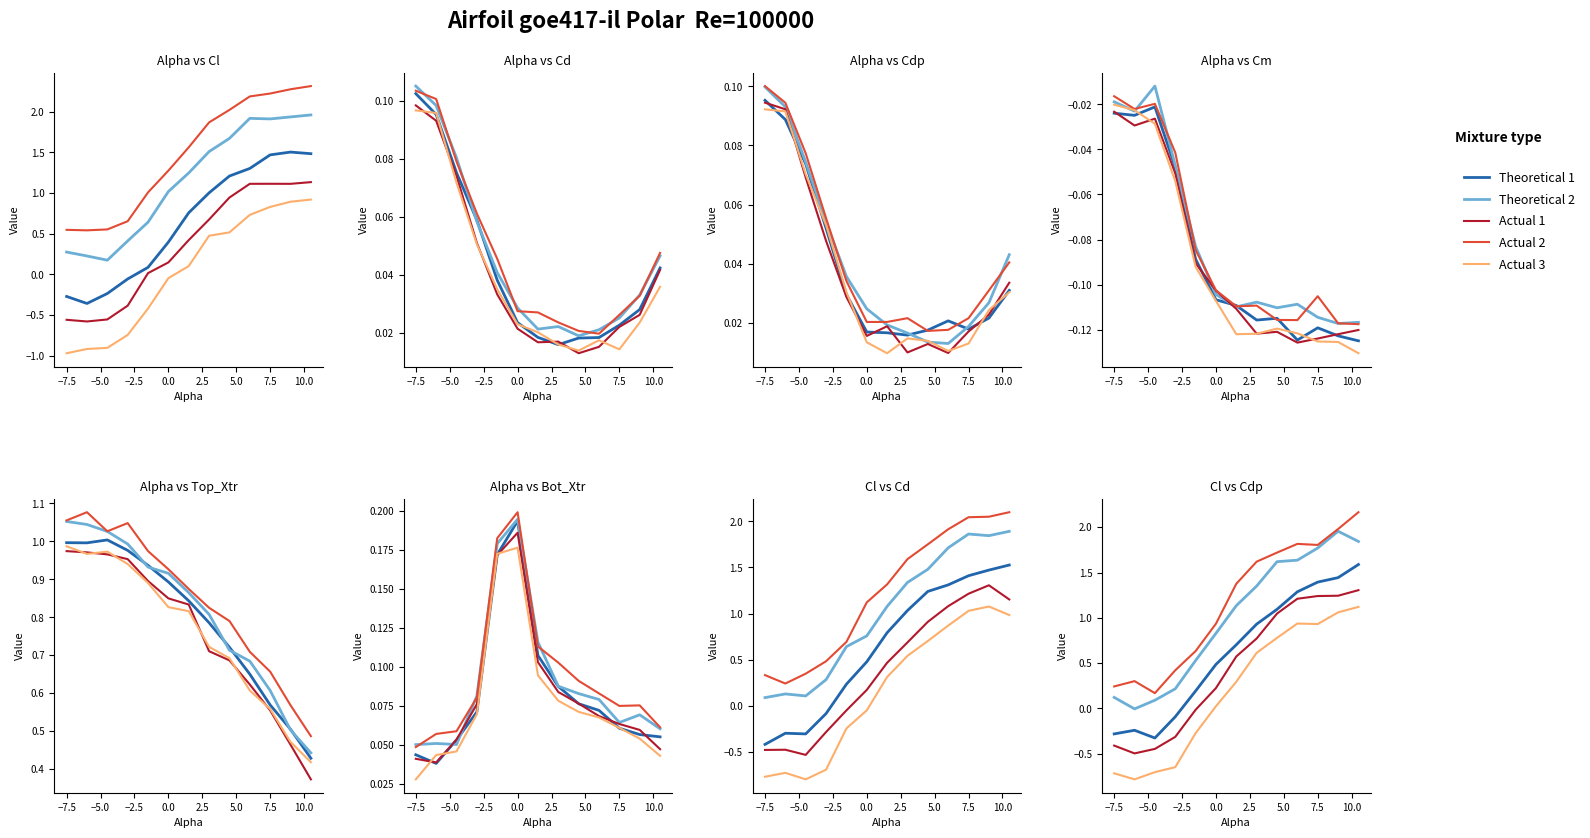

What is the difference between the highest and lowest values at −5.0?

0.9